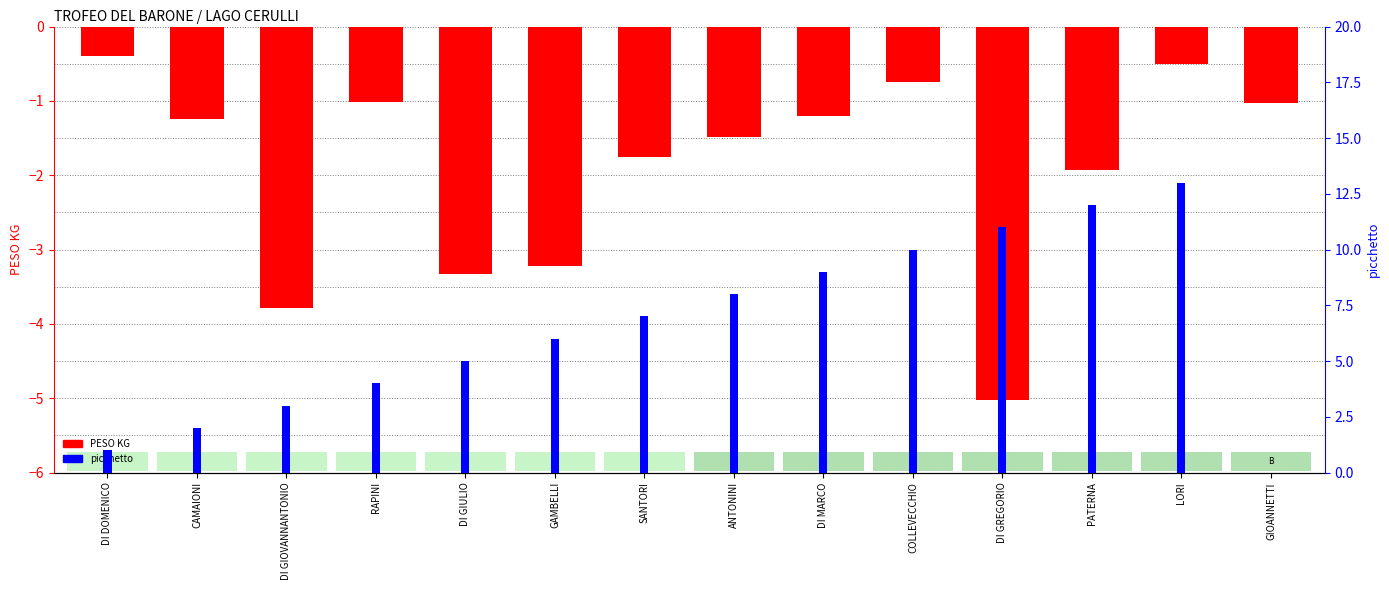

How many values in the PESO KG series exceed -1?

3